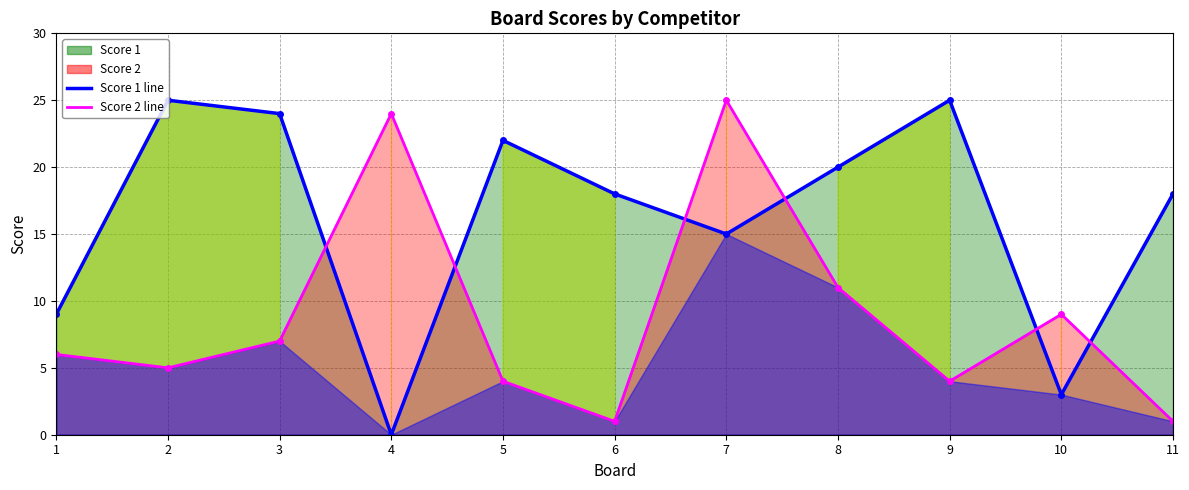

Where is Score 2 nearest to the value 13?

8